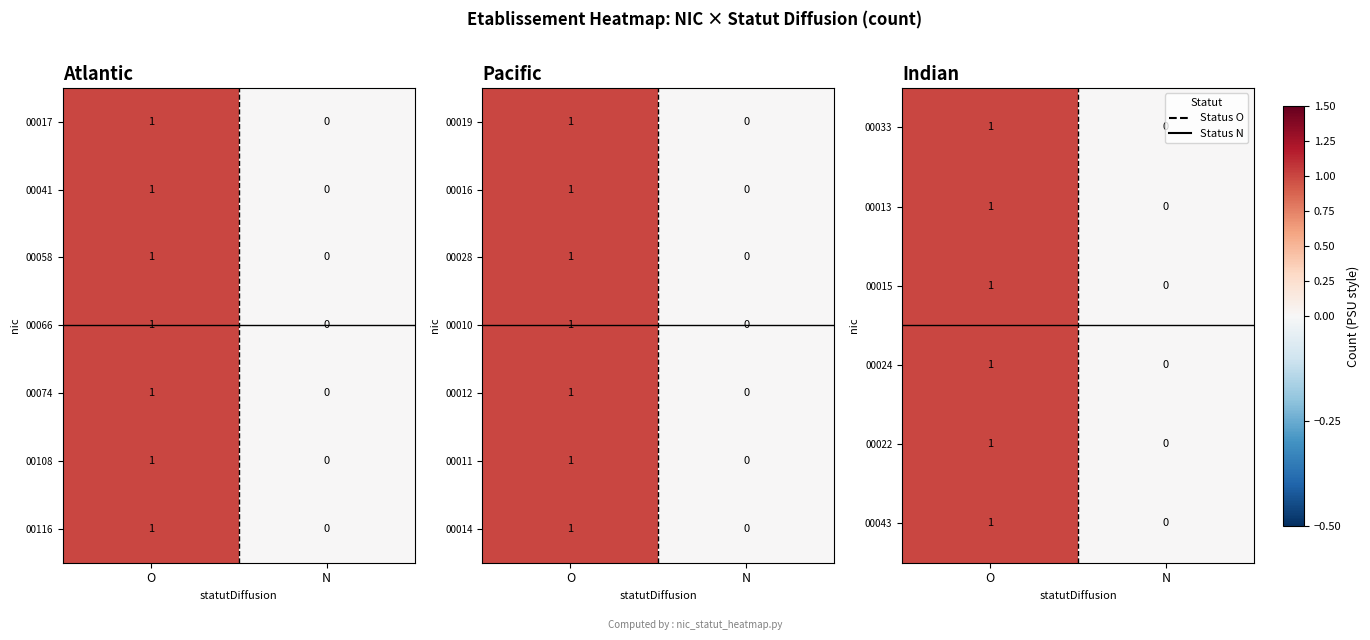

Rank the categories by 00014 value from lowest to highest.

N, O